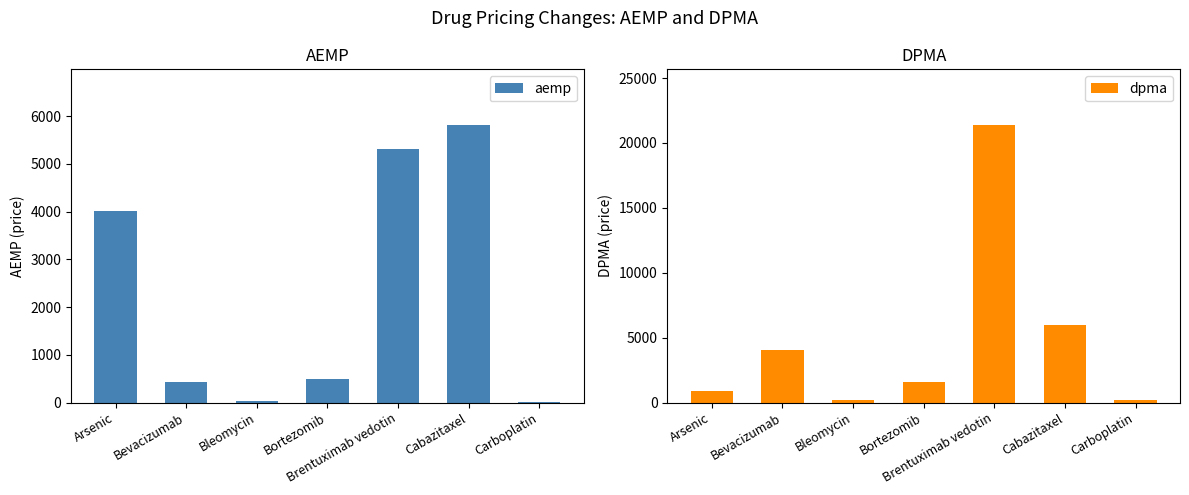

What is the average value of the aemp series?

2298.6